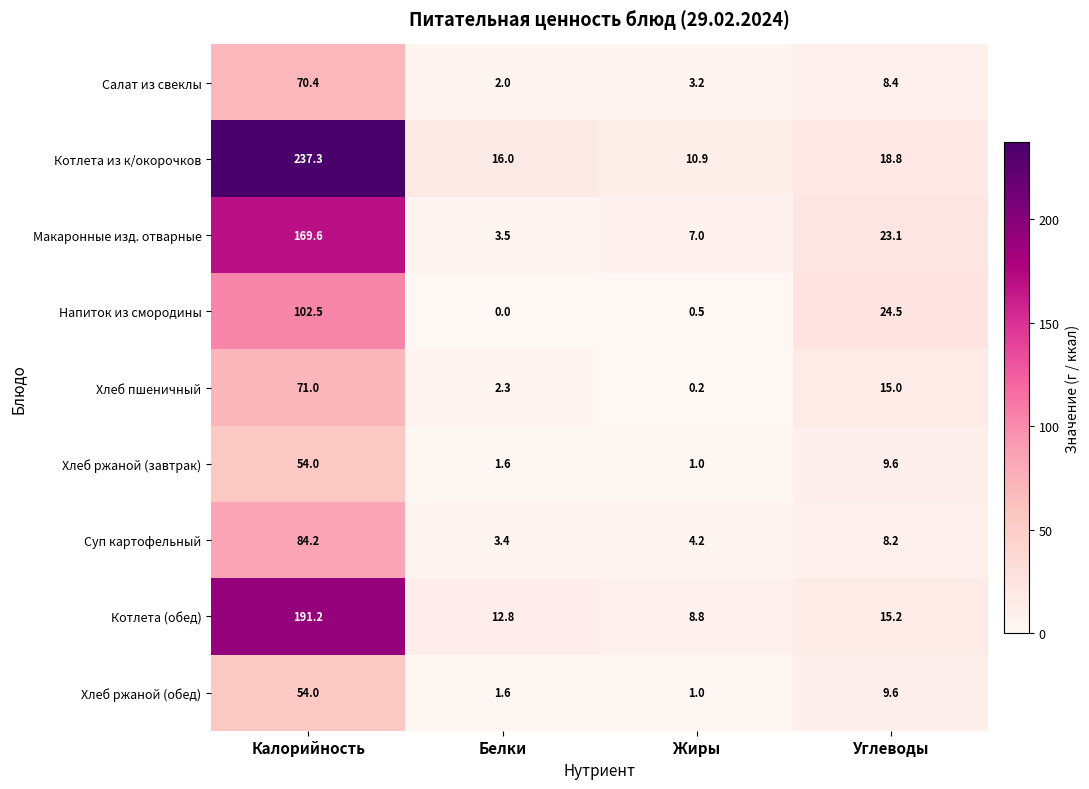

How many data points does each series have?

4